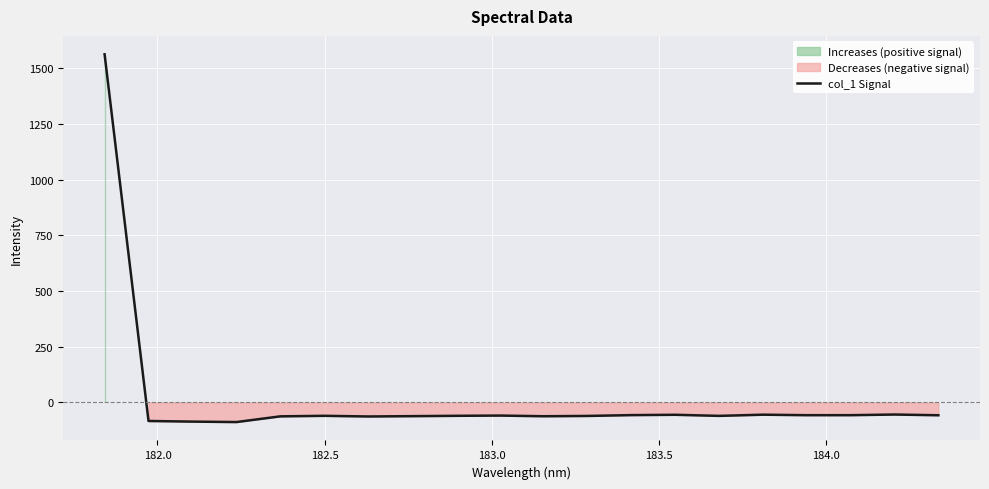

How many points are higher than both their immediate neighbors (excluding endpoints)?

5